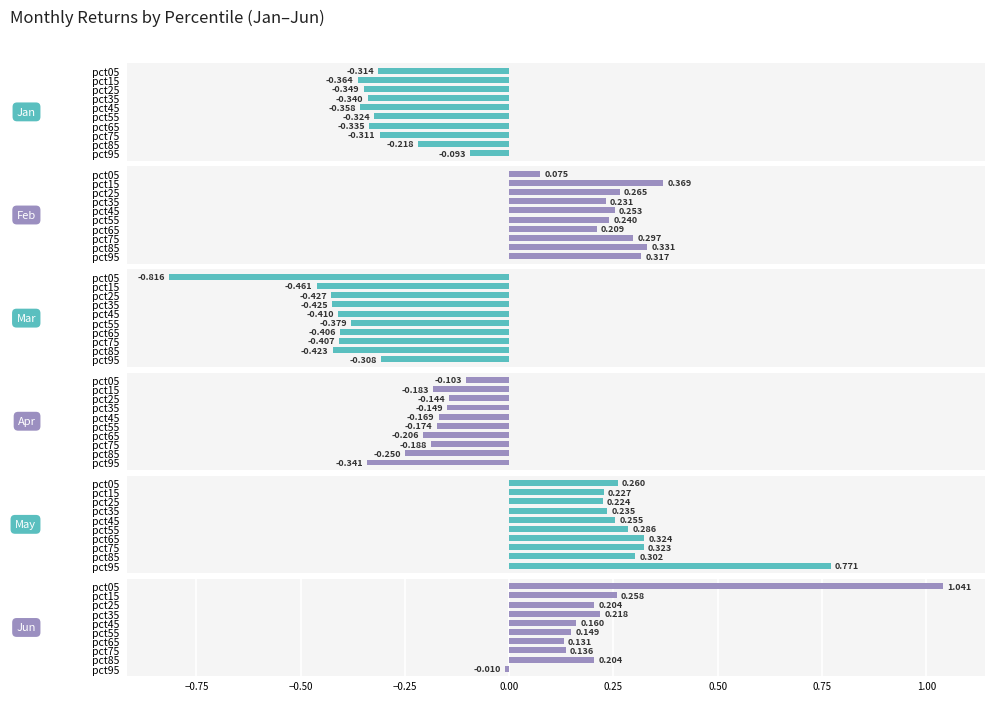

Rank the series by their maximum value, from highest to lowest.

Jun, May, Feb, Jan, Apr, Mar